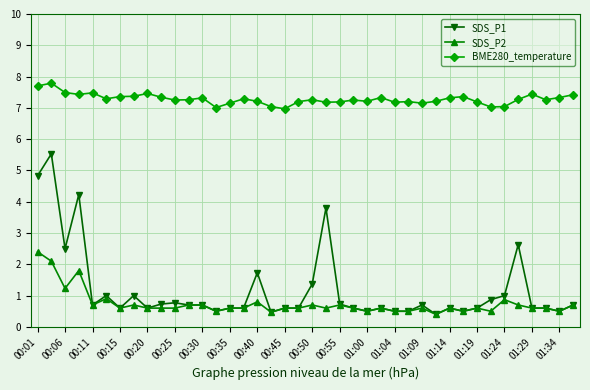

What is the minimum value shown in the chart?

0.4